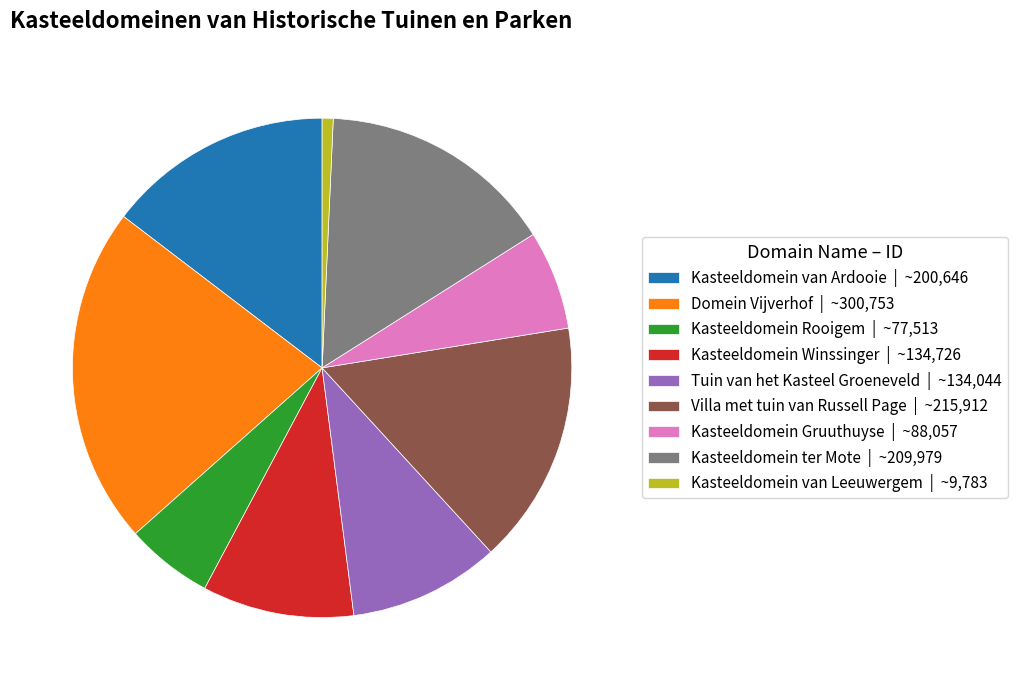

Between Villa met tuin van Russell Page and Kasteeldomein Rooigem, which is larger?

Villa met tuin van Russell Page